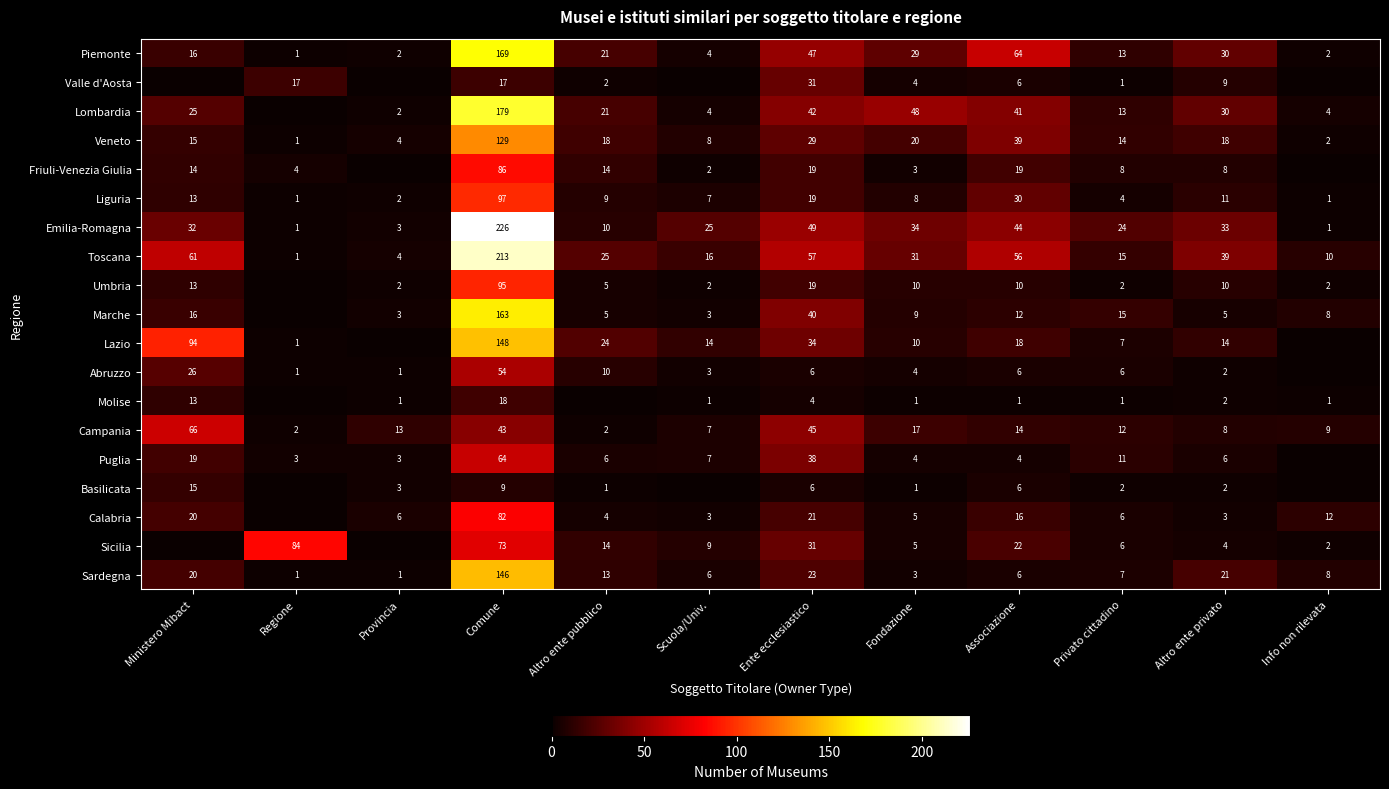

At how many categories does at least one series exceed 191?

1